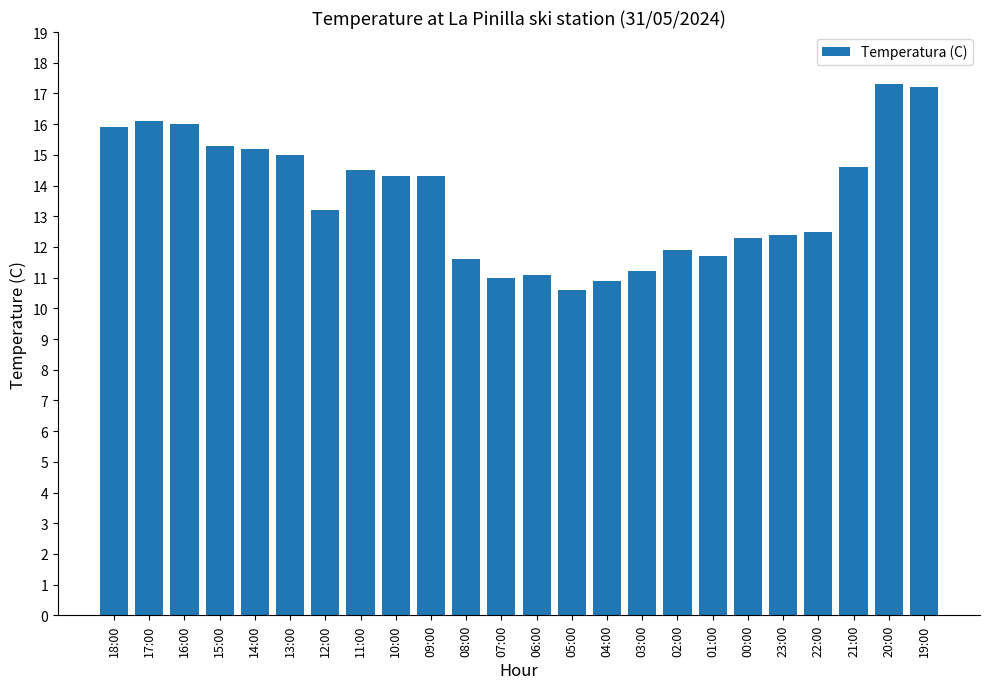

What position from the left is 15:00?

4